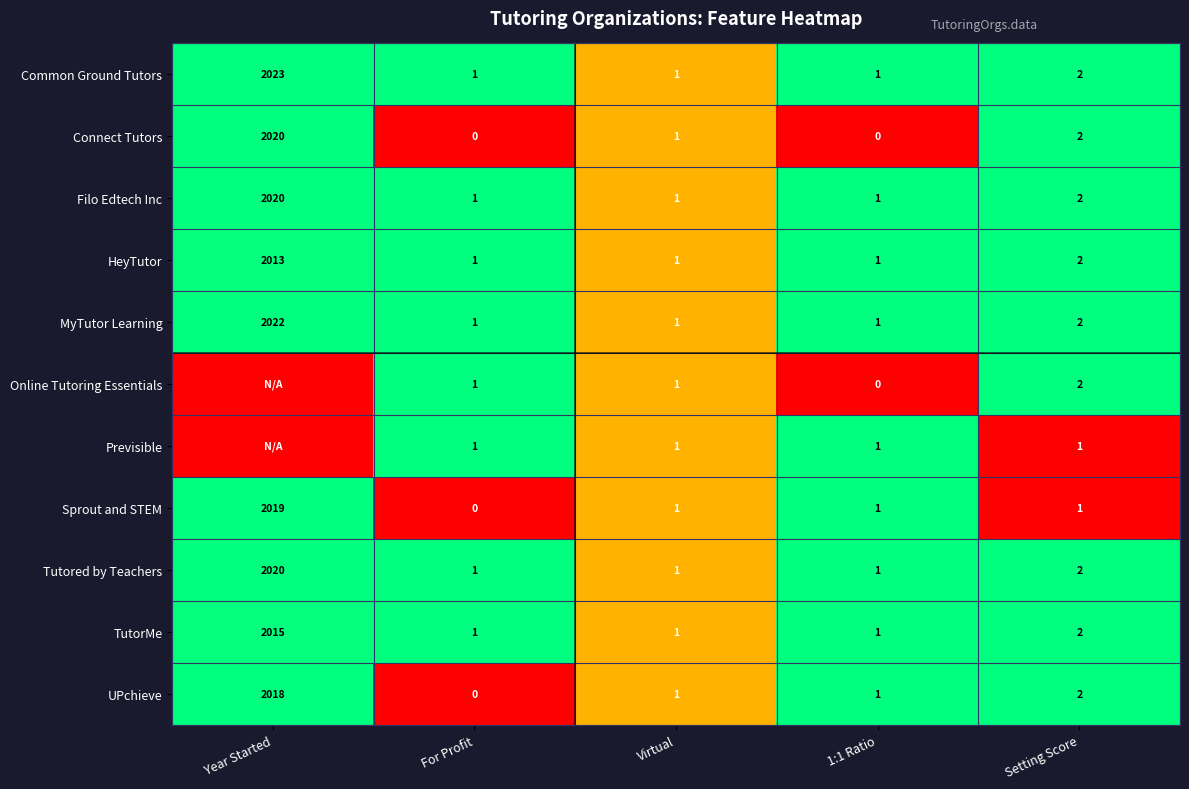

Is it true that Common Ground Tutors equals 0.6 at Setting Score?

False